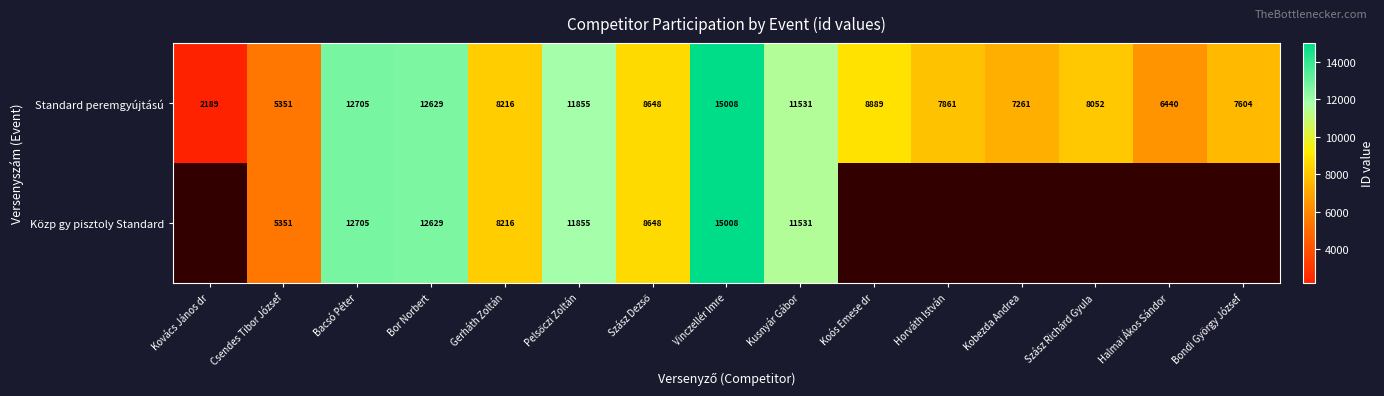

Is it true that Standard peremgyújtású equals 11531 at Kusnyár Gábor?

True